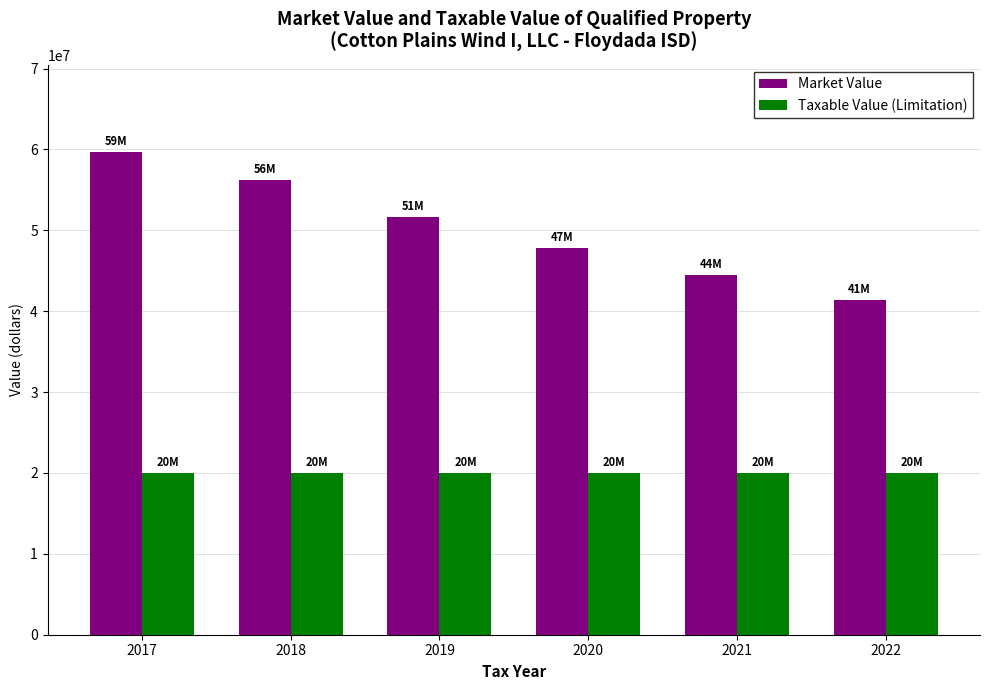

List the series in order of their peak value, lowest first.

Taxable Value (Limitation), Market Value